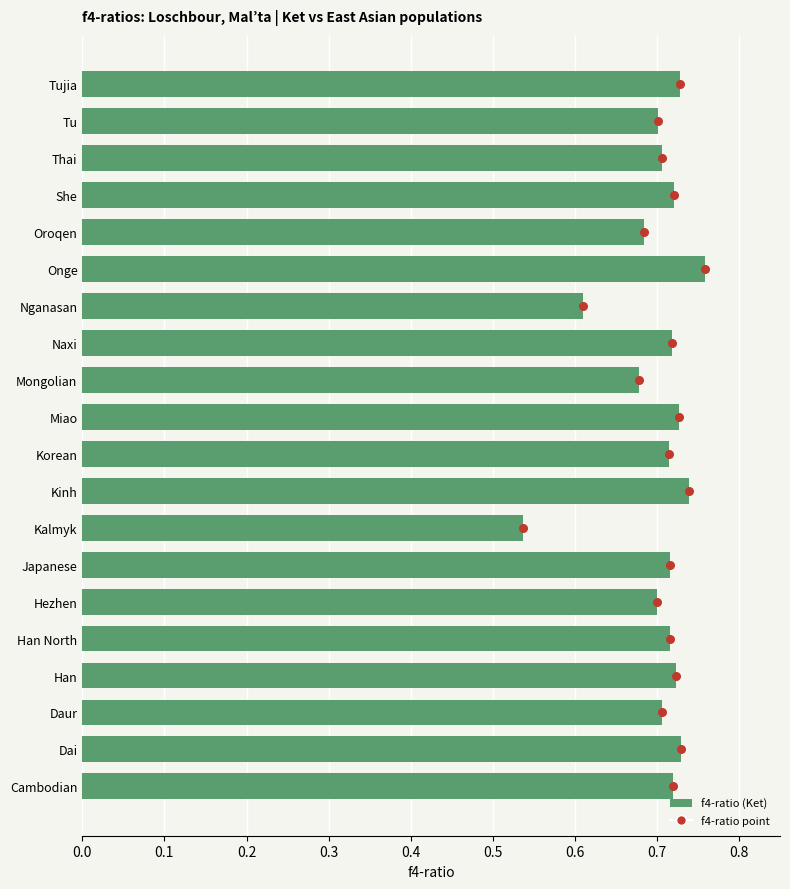

Which series has the largest Y range (max minus min)?

f4-ratio point